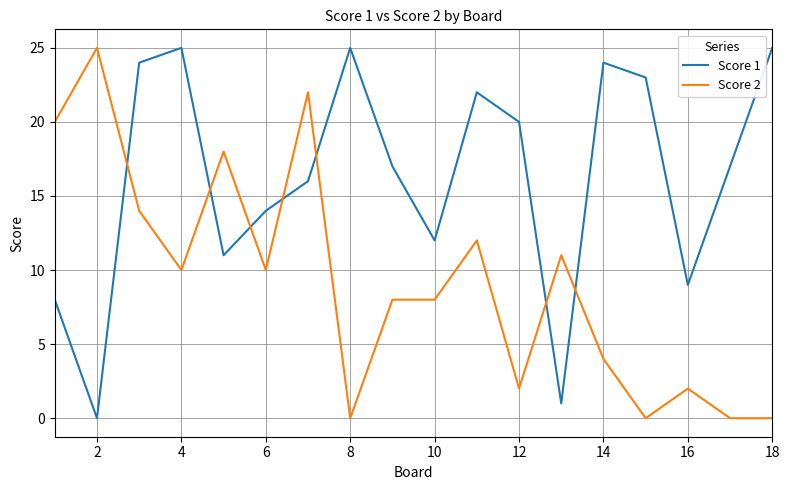

How many interior local valleys does the Score 1 series have?

5